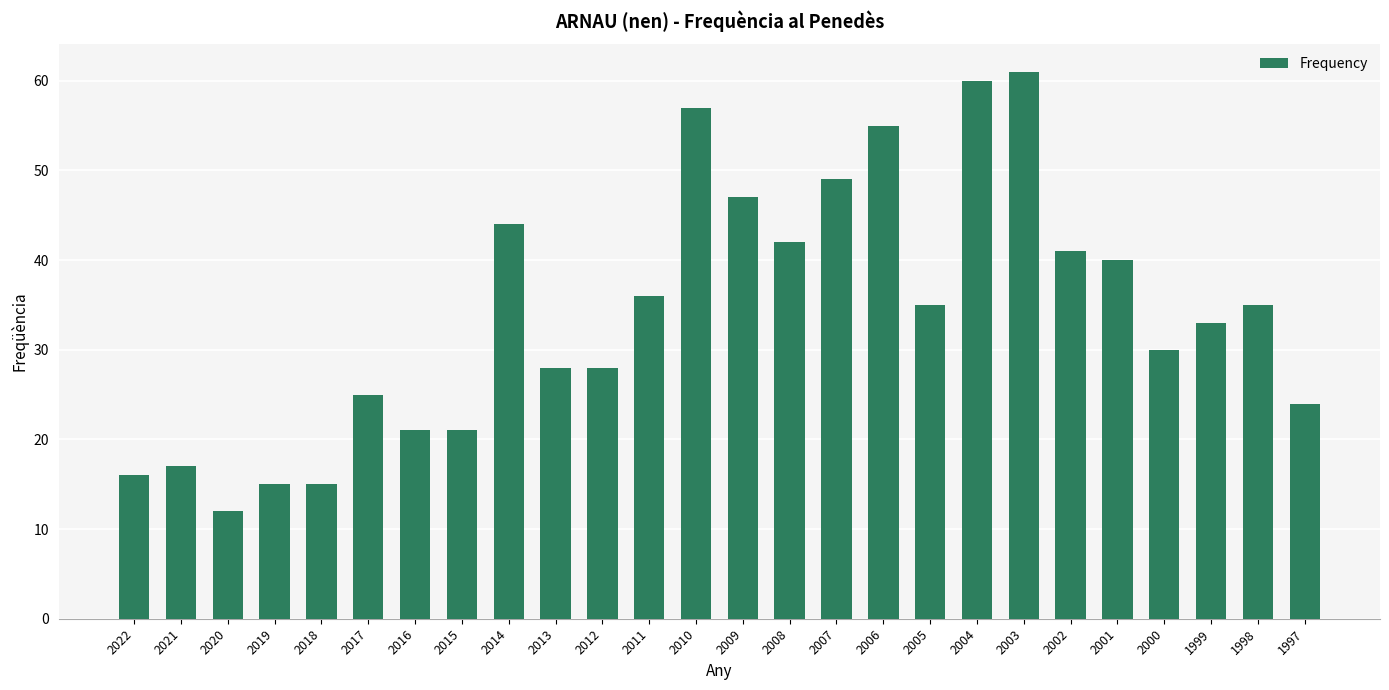

What is the sum of all values?

887